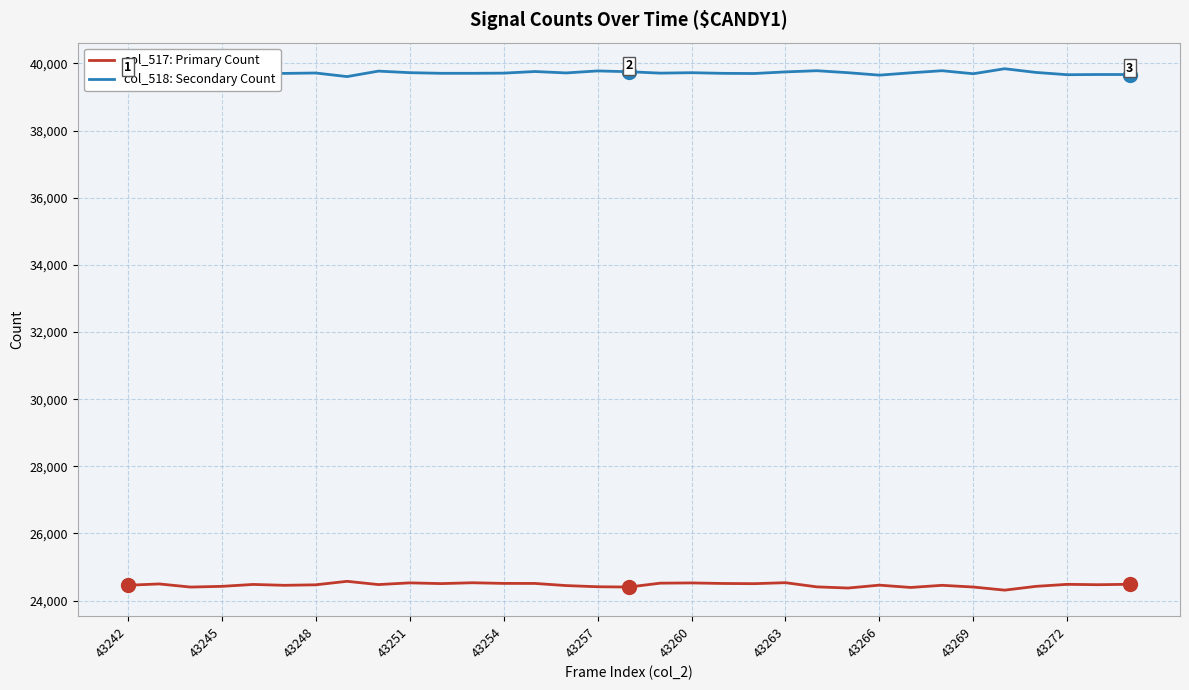

Does the chart have visible grid lines?

Yes